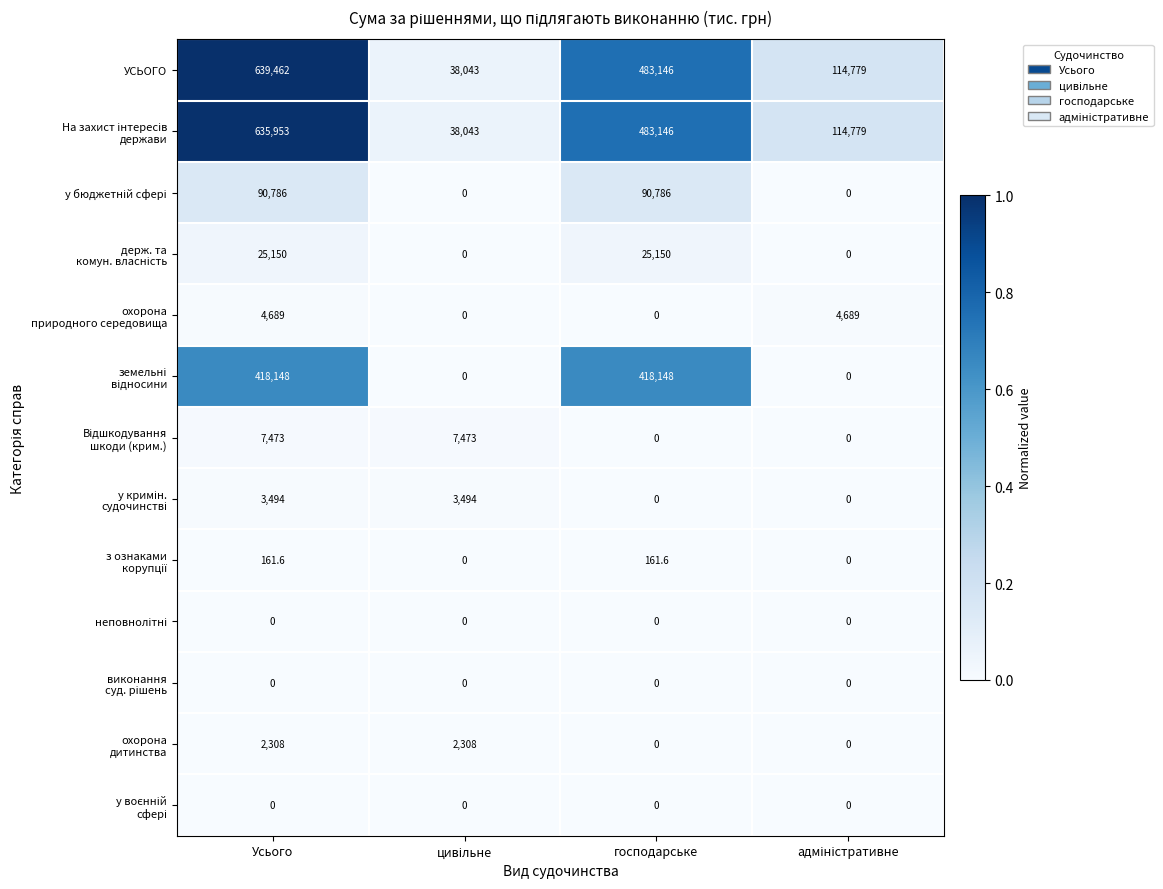

What is the spread (max minus min) of values at господарське?

483146.0